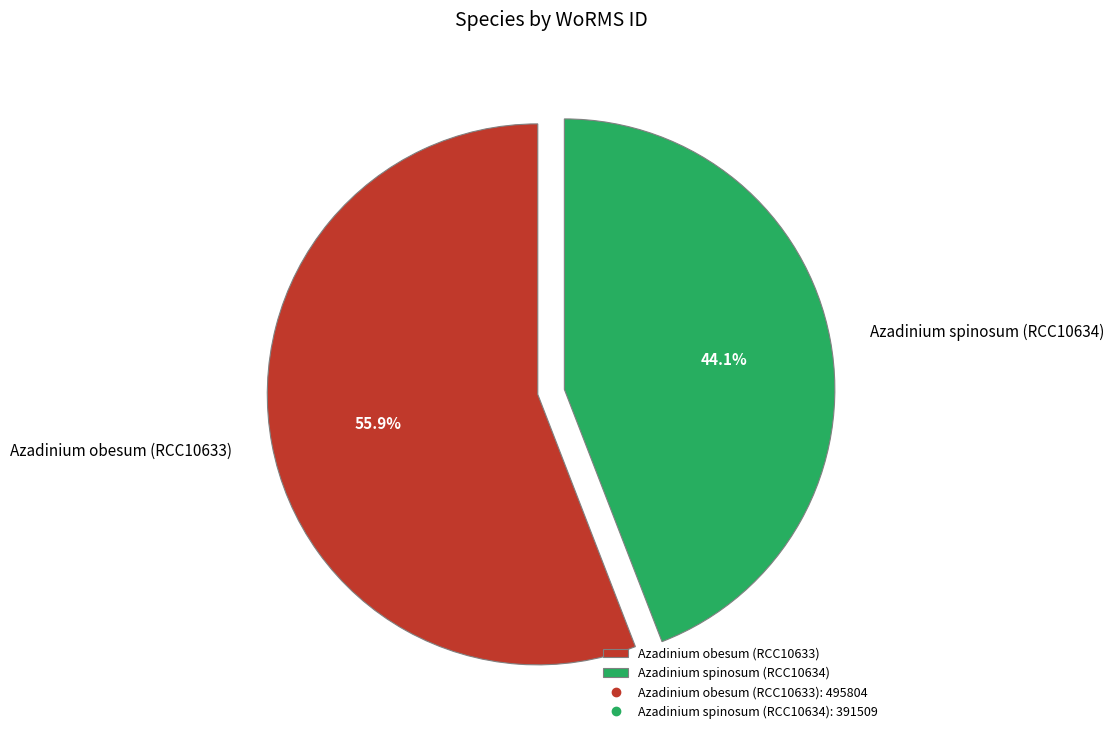

To the nearest percent, what percentage of the pie is Azadinium spinosum (RCC10634)?

44%